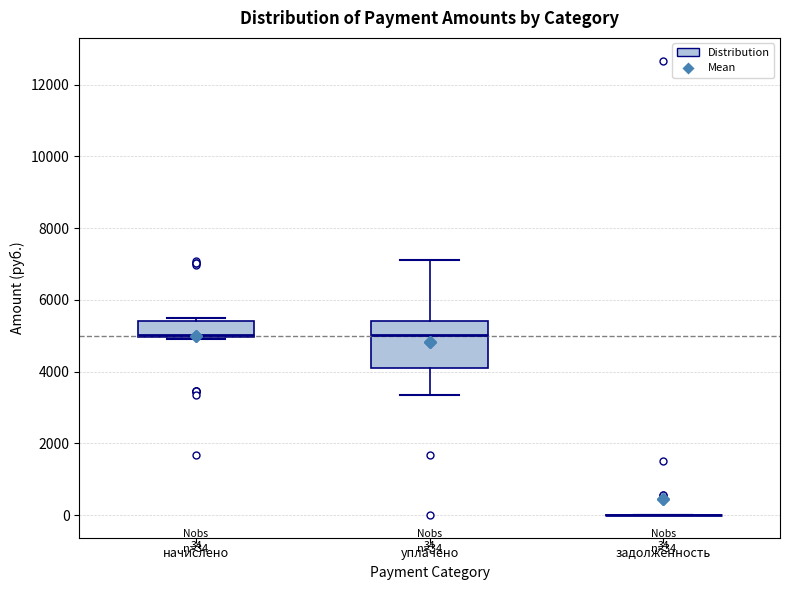

Which box is the tallest, from its lower edge to its upper edge?

уплачено